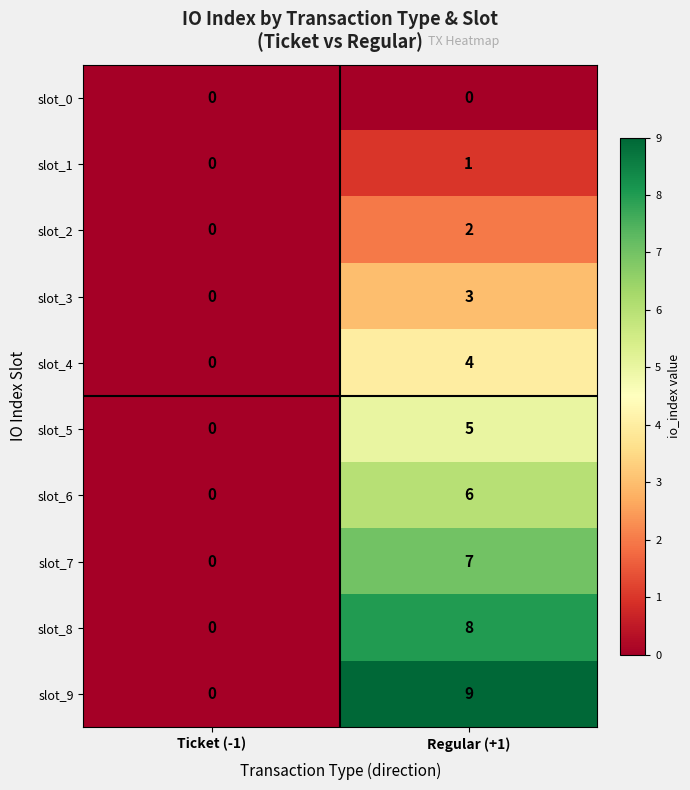

At how many categories does at least one series exceed 7?

1